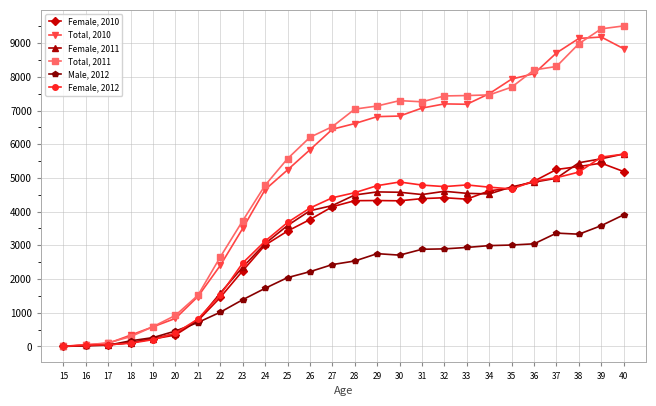

Between 16 and 37, which series saw the biggest shift?

Total, 2010